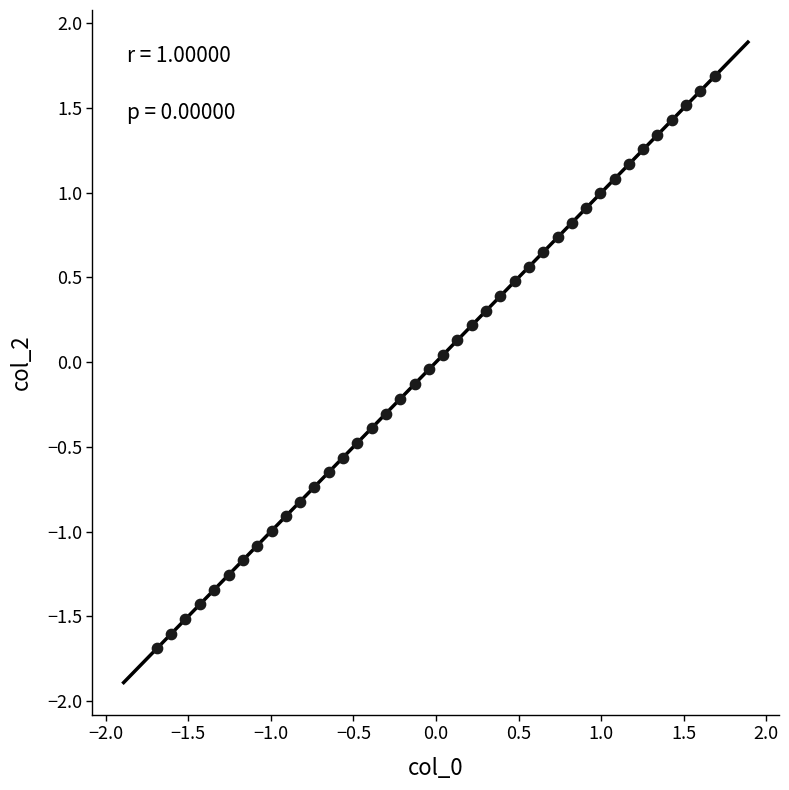

What is the range of X values (max minus min)?

3.4